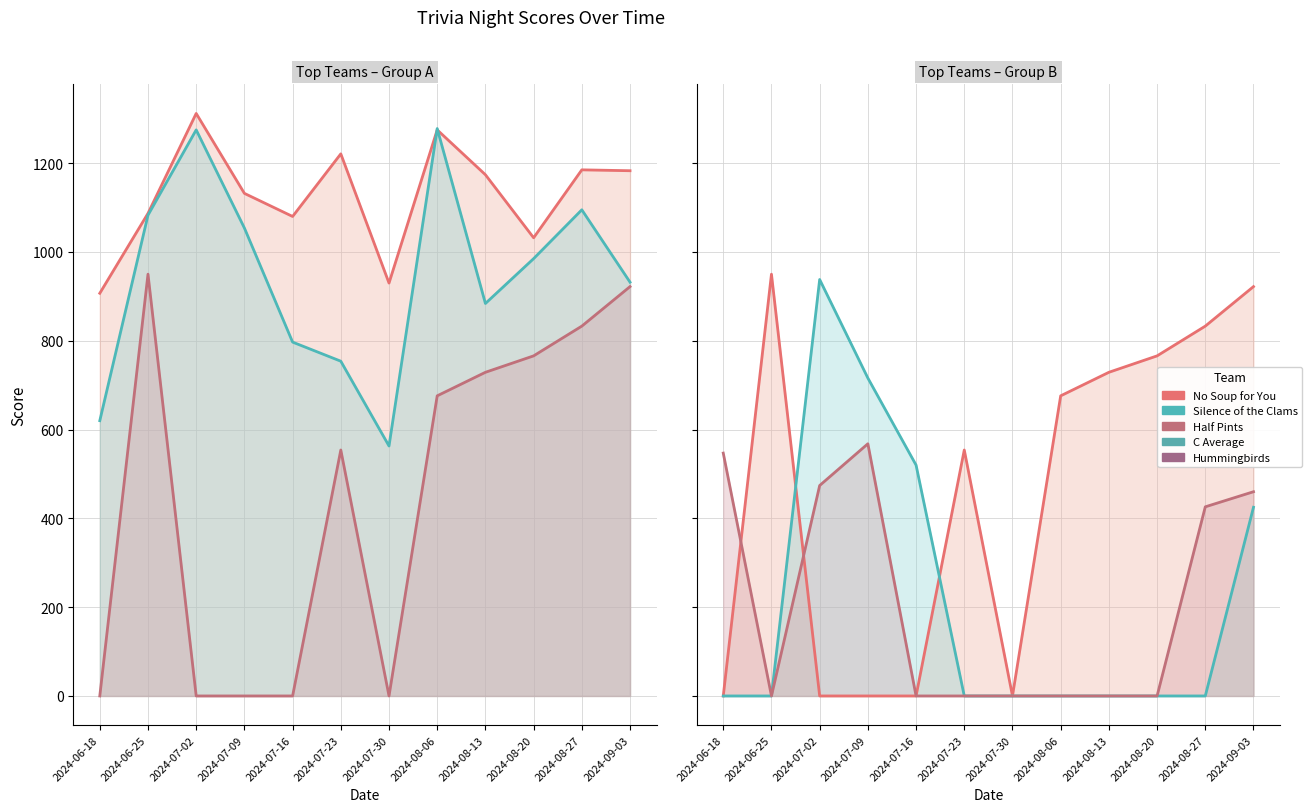

What is the sum of the No Soup for You values at 2024-07-23 and 2024-08-20?

2253